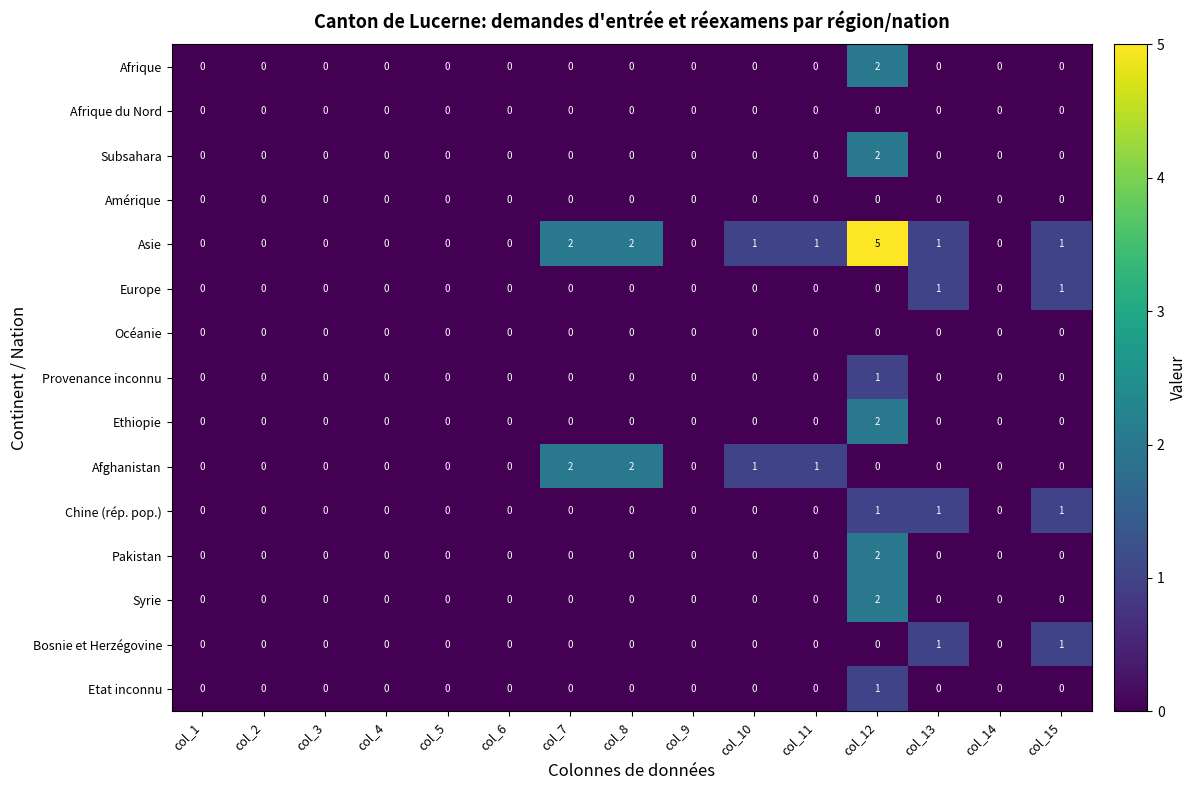

Which series has the largest range (max minus min)?

Asie